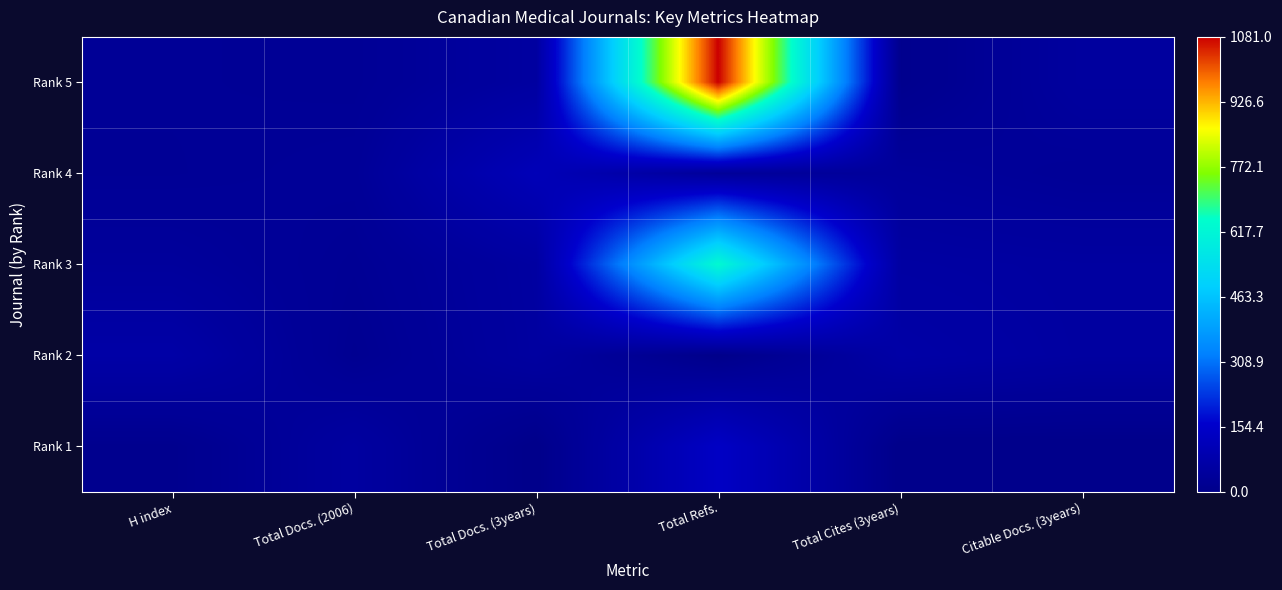

Reading left to right, what are all the values shown in this chart?

Rank 5: H index=28	Total Docs. (2006)=26	Total Docs. (3years)=55	Total Refs.=1081	Total Cites (3years)=8	Citable Docs. (3years)=50
Rank 4: H index=27	Total Docs. (2006)=32	Total Docs. (3years)=111	Total Refs.=35	Total Cites (3years)=41	Citable Docs. (3years)=31
Rank 3: H index=42	Total Docs. (2006)=24	Total Docs. (3years)=56	Total Refs.=632	Total Cites (3years)=58	Citable Docs. (3years)=53
Rank 2: H index=69	Total Docs. (2006)=18	Total Docs. (3years)=54	Total Refs.=0	Total Cites (3years)=69	Citable Docs. (3years)=54
Rank 1: H index=9	Total Docs. (2006)=54	Total Docs. (3years)=0	Total Refs.=143	Total Cites (3years)=0	Citable Docs. (3years)=0